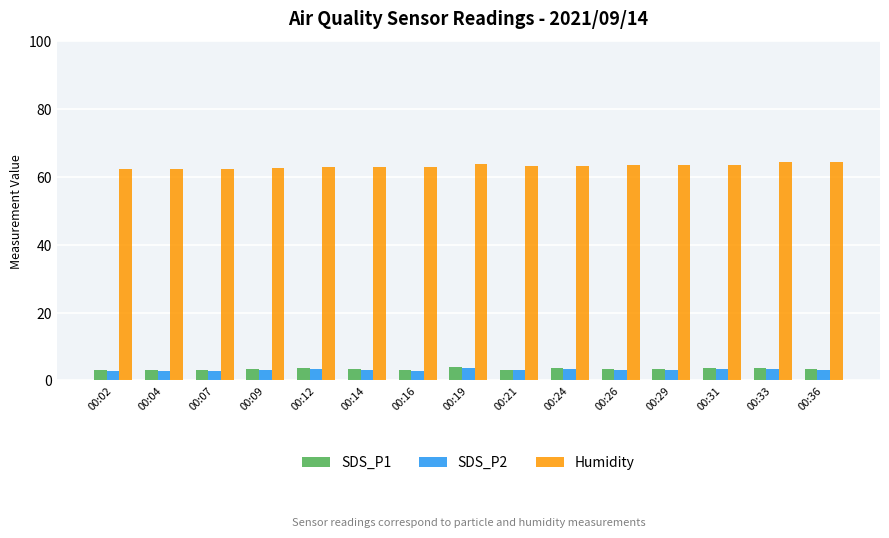

What is the lowest value of the SDS_P2 series?

2.8